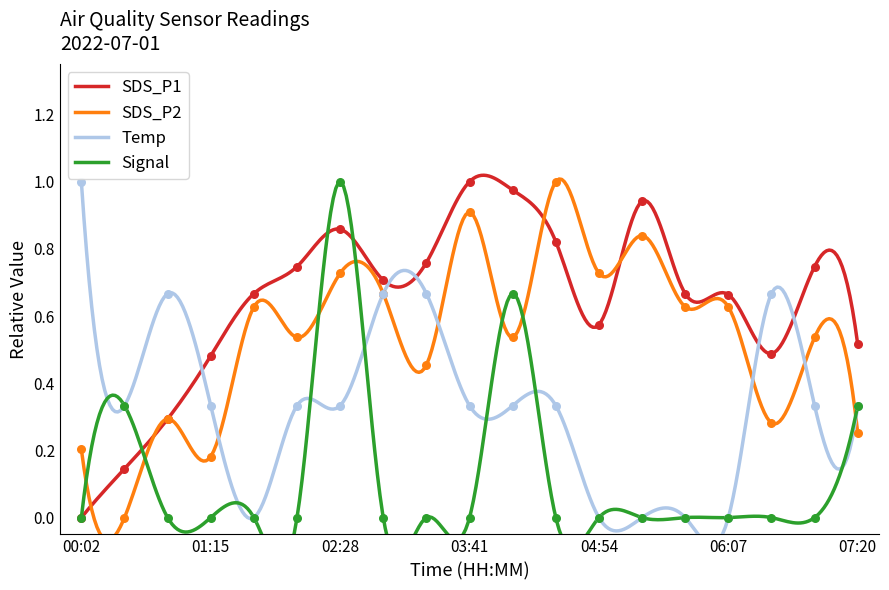

Is the value of Temp at 05:43 greater than the value of SDS_P1 at 02:53?

No